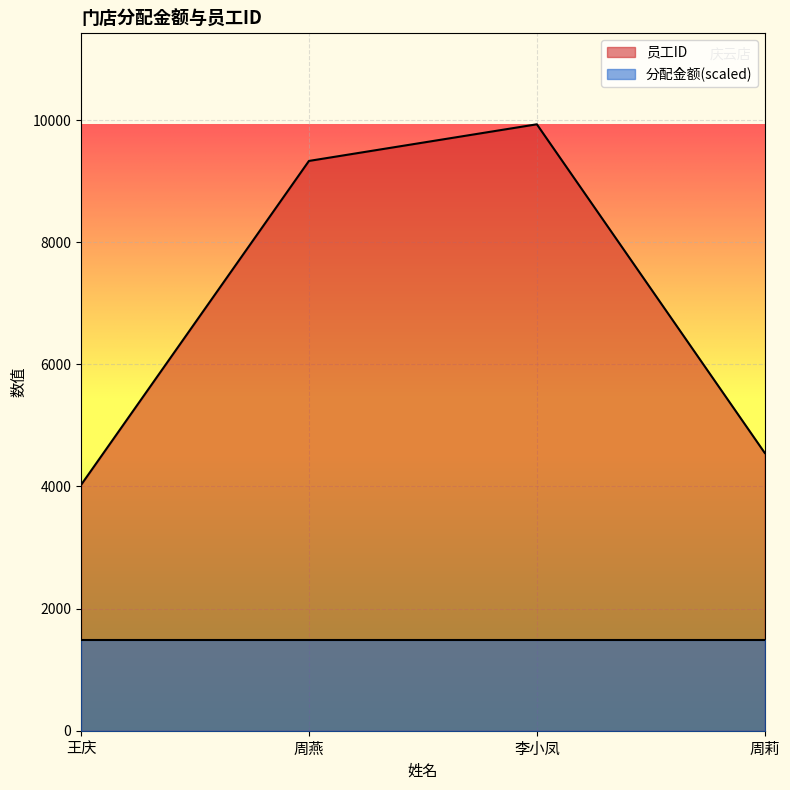

What is the average value?

6959